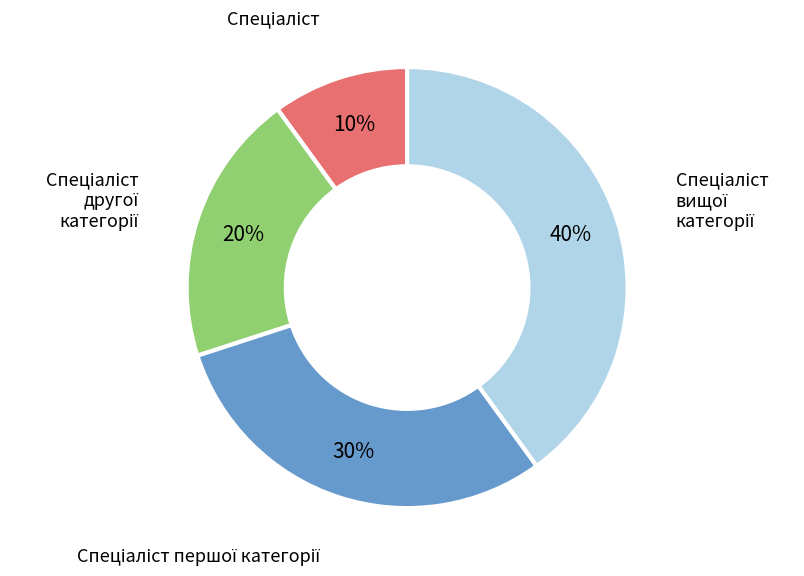

To the nearest percent, what is the difference between the largest and smallest slice percentages?

30%